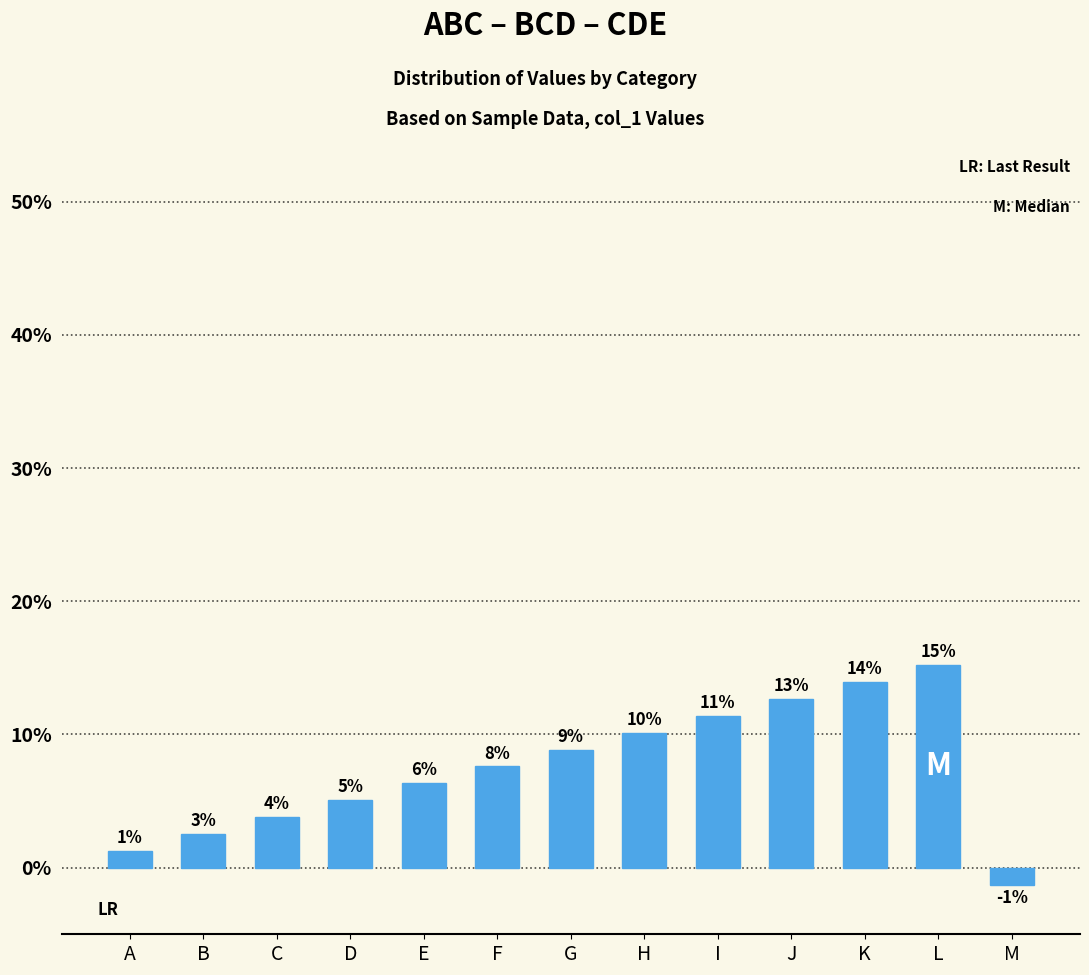

At which label is the value closest to 6?

E